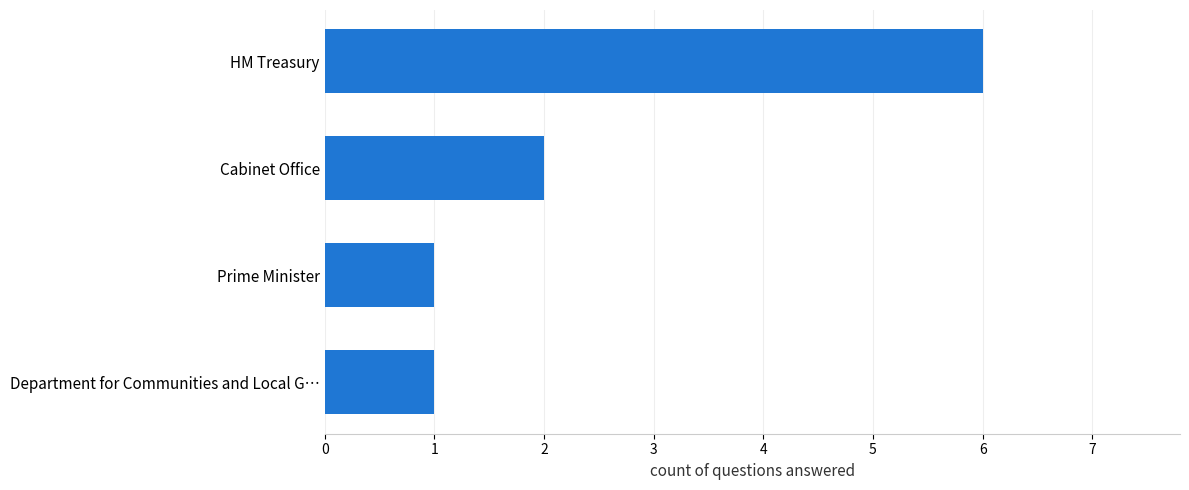

The value at HM Treasury is 6. True or false?

True